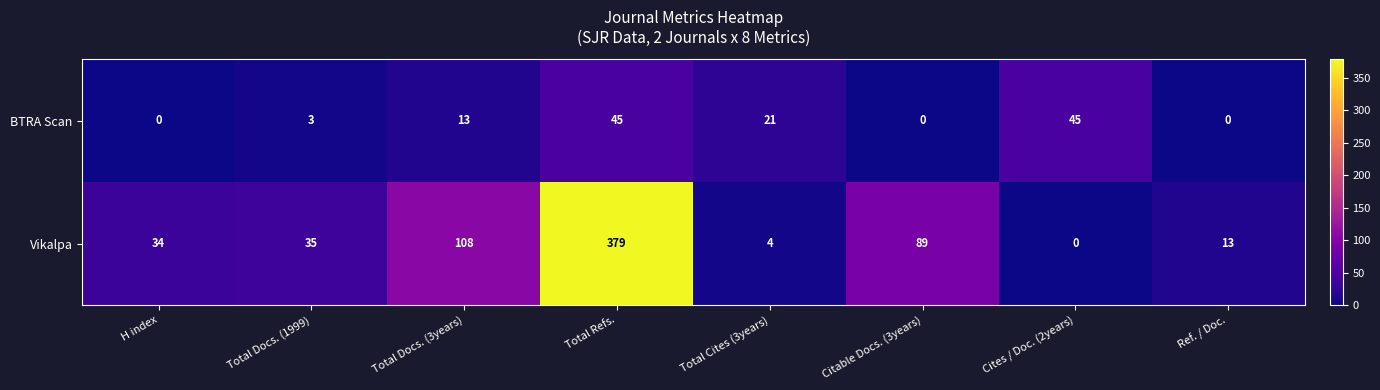

Reading right to left, what are all the values shown in this chart?

BTRA Scan: 0	45	0	21	45	13	3	0
Vikalpa: 13	0	89	4	379	108	35	34